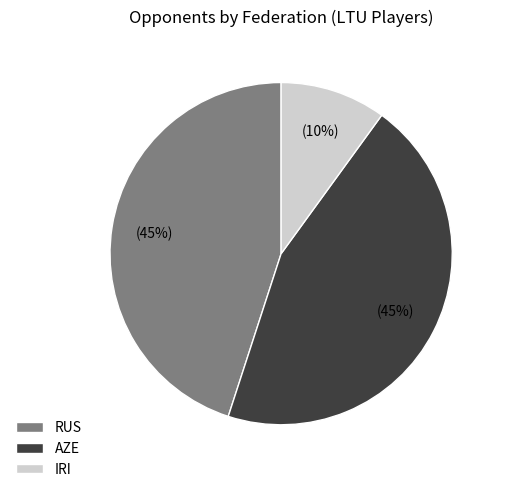

How many slices are in this pie chart?

3